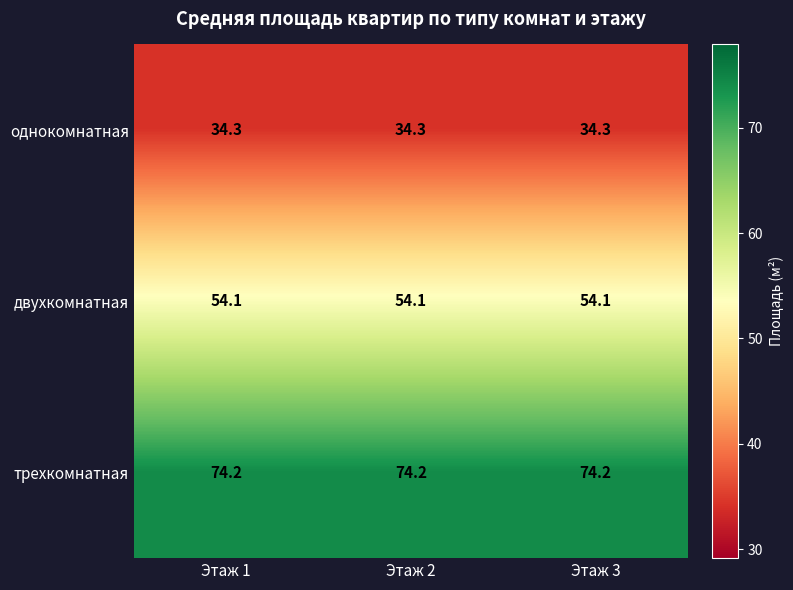

What is the spread (max minus min) of values at Этаж 2?

39.9